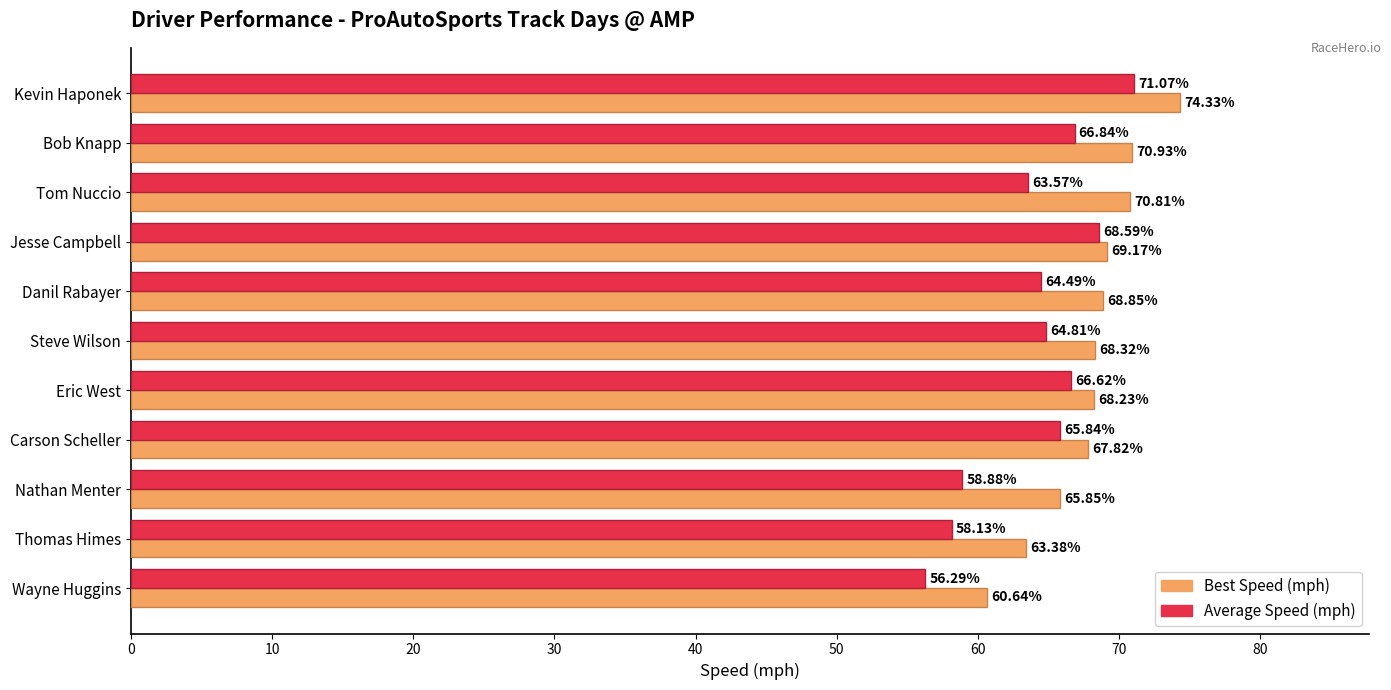

What is the total value across all series at Eric West?

134.9